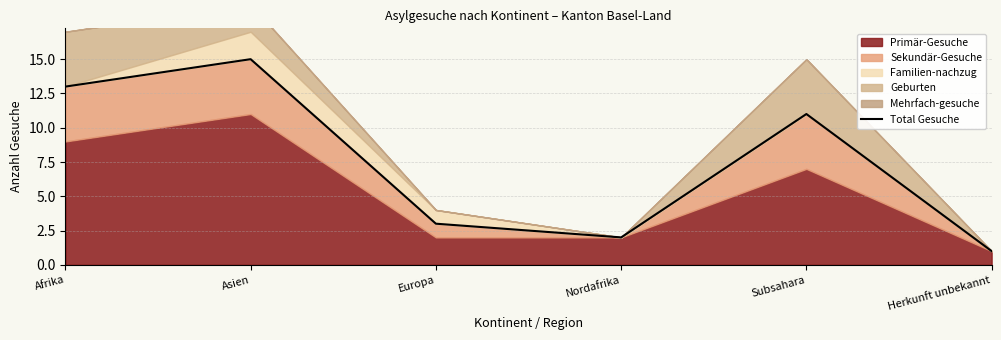

How many lines are shown in the chart?

1